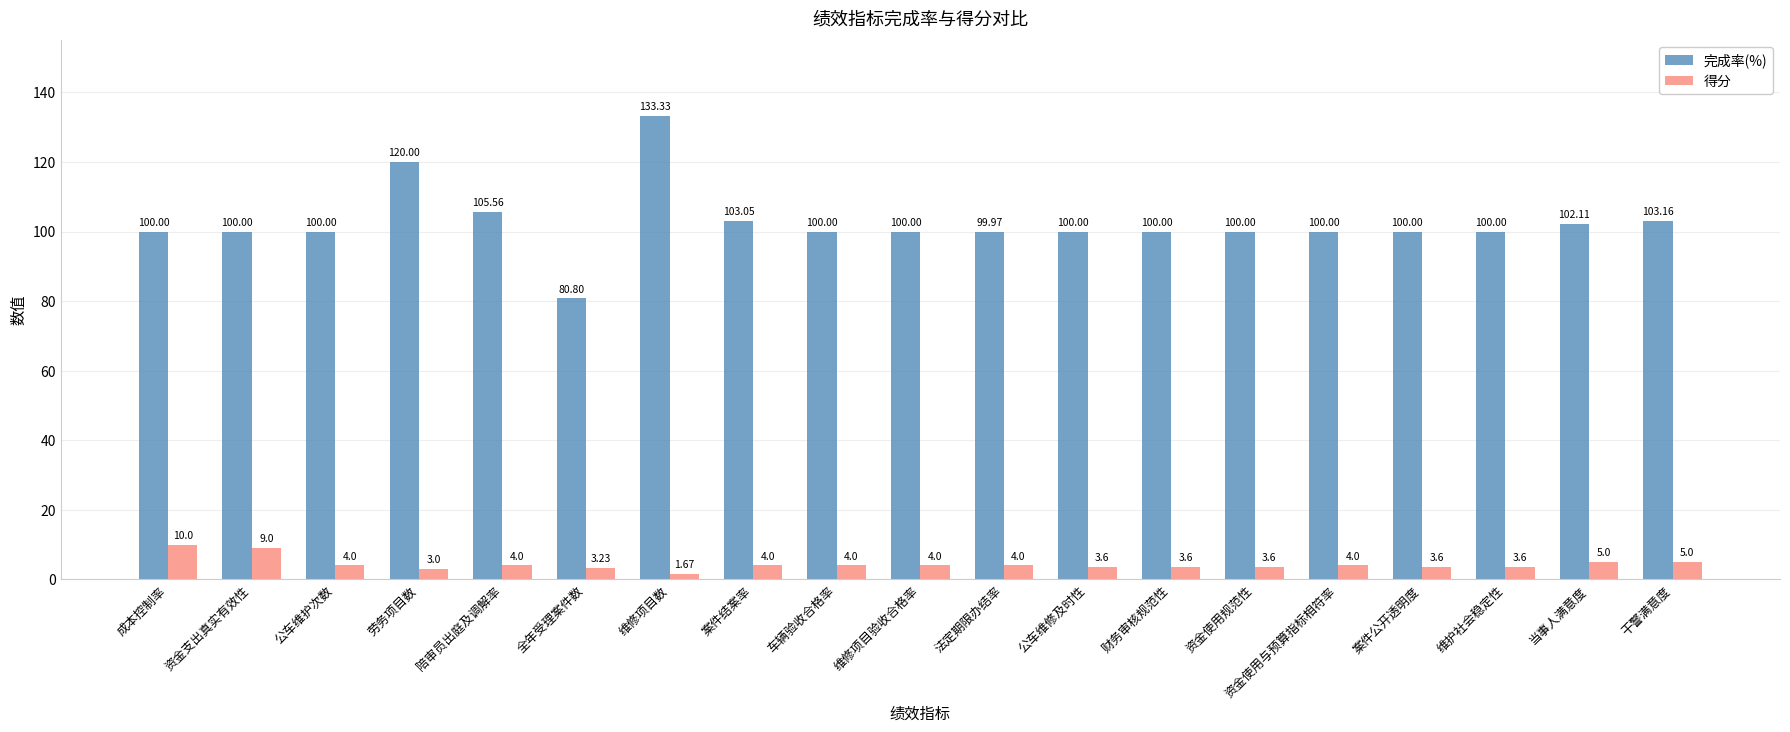

What position from the left is 干警满意度?

19